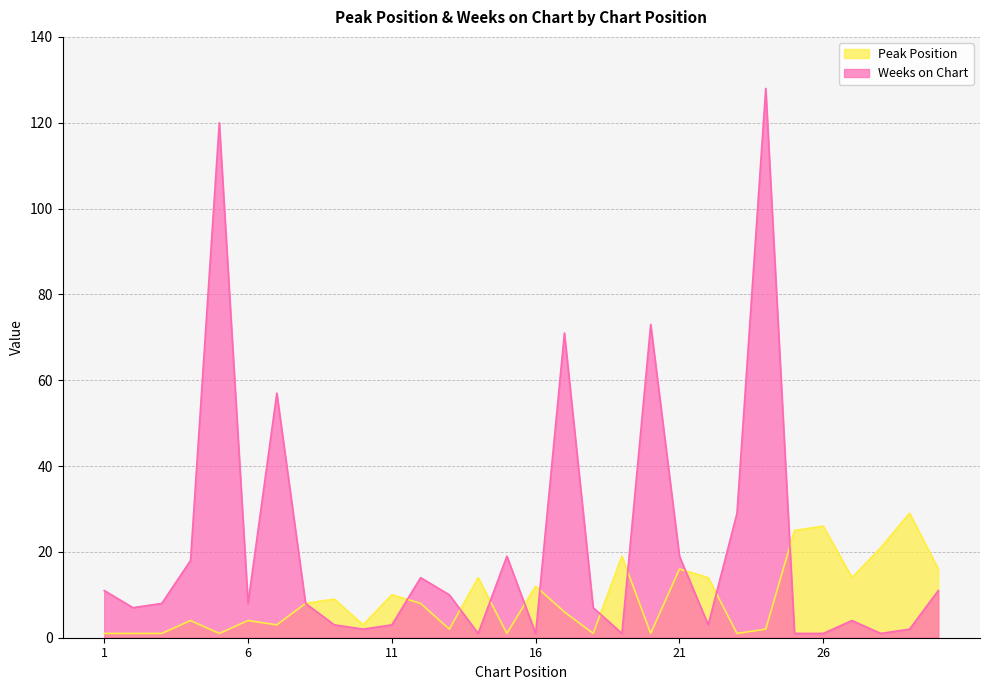

What is the value of the Peak Position point at the 6th from the left?

4